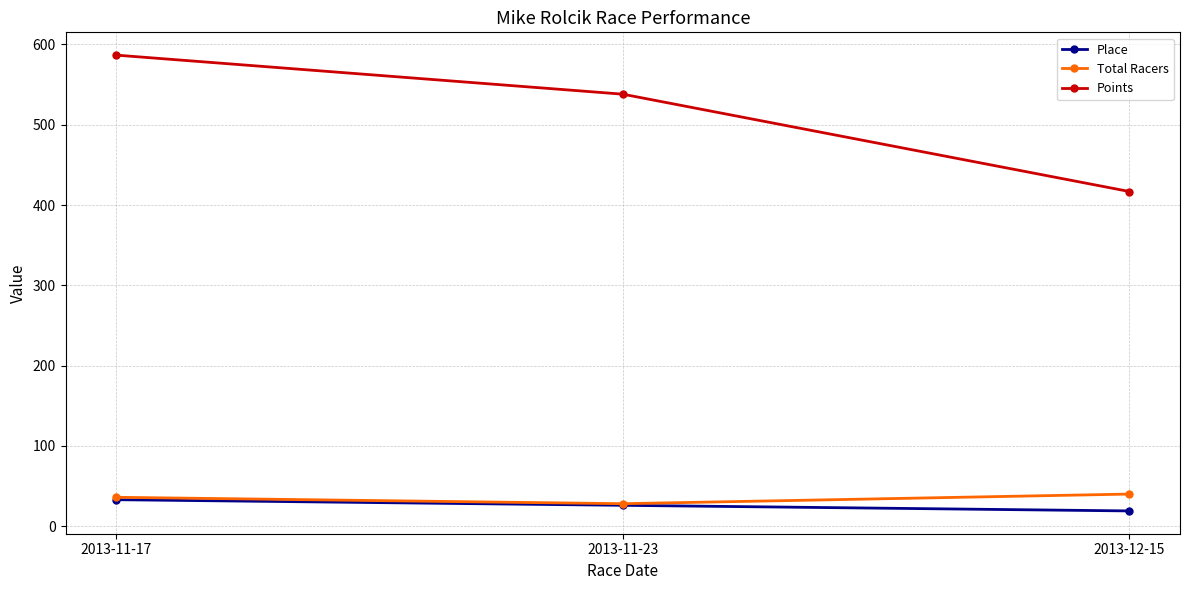

What is the label of the 3rd point from the right?

2013-11-17